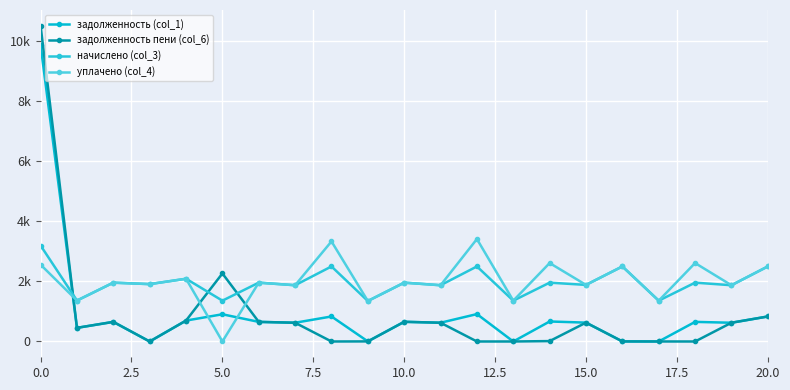

Does the chart have visible grid lines?

Yes